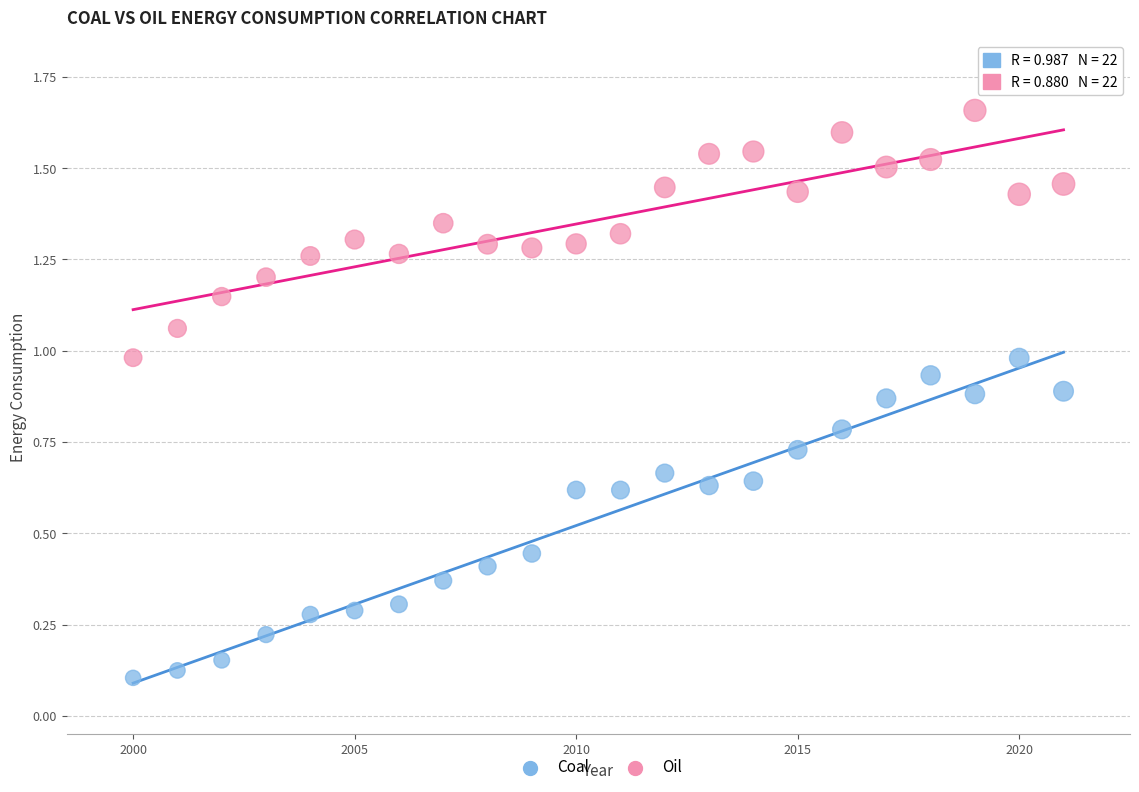

Which series reaches the maximum Y coordinate?

Oil